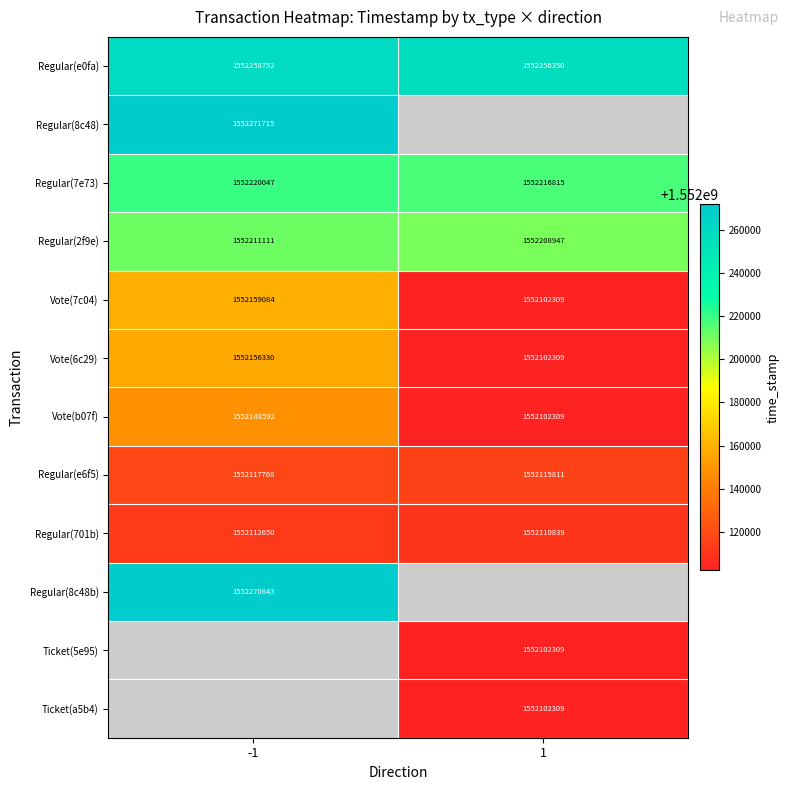

What is the sum of all Regular(7e73) values?

3104436862